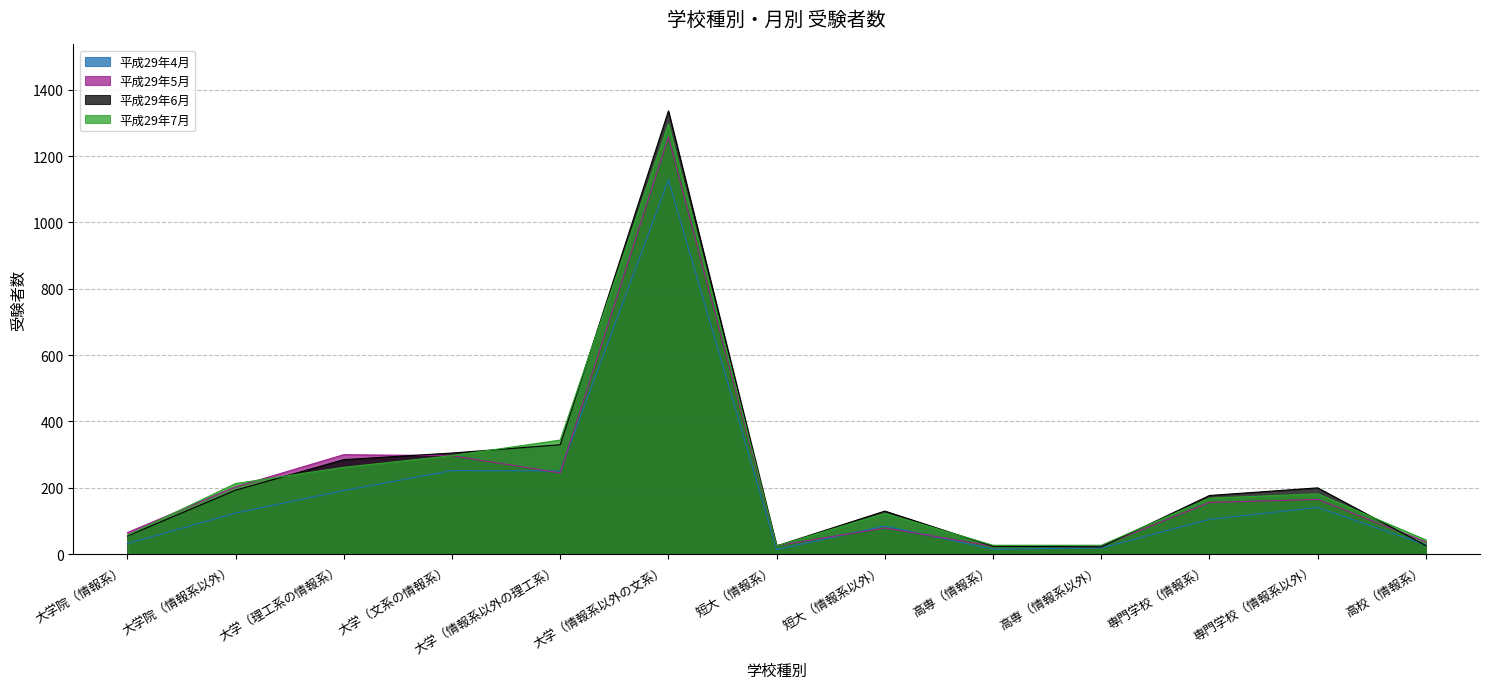

The value of 平成29年6月 at 高専（情報系以外） is 22. True or false?

True